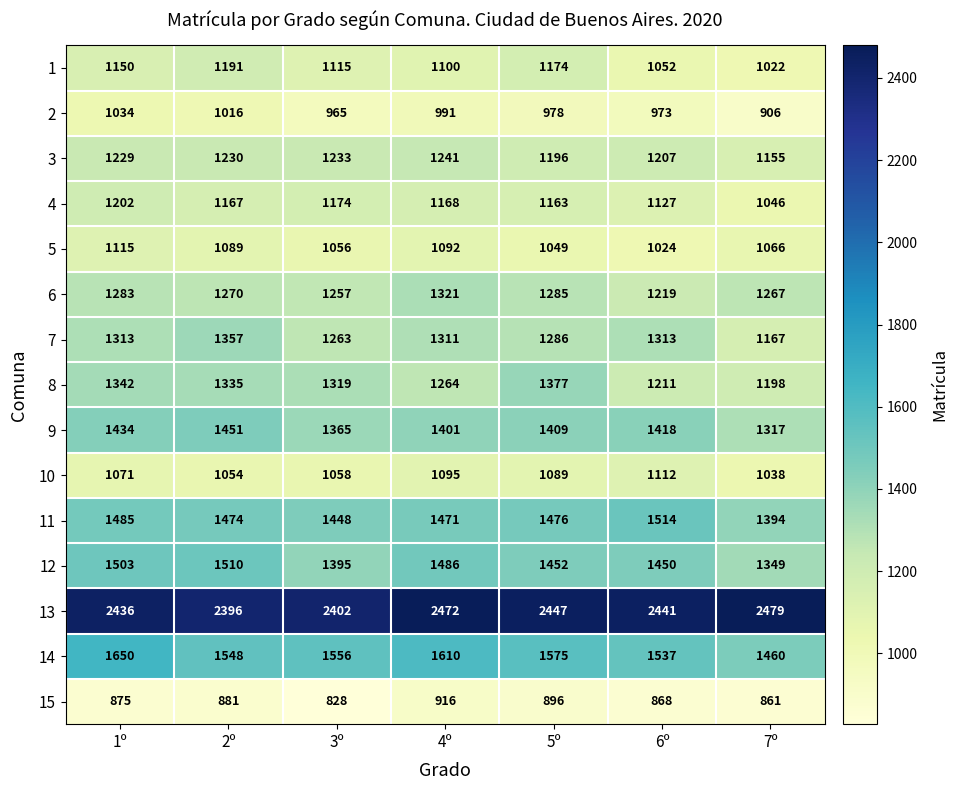

Where is 13 nearest to the value 2437?

1º